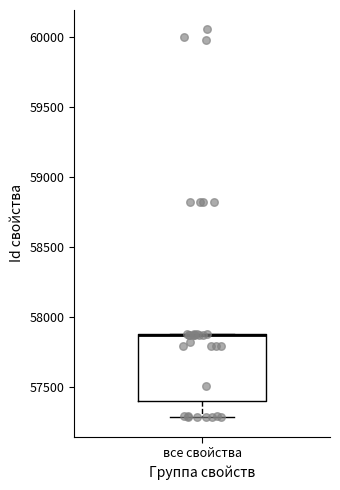

Read this box plot against the y-axis: the position of the median line, the range covered by the box, and the ends of both whiskers. The values are not printed on the chart, so give them approximately, as read against the axis.

median 57850 (drawn on the box's upper edge), box 57400 to 57900, whiskers 57300 to 57900